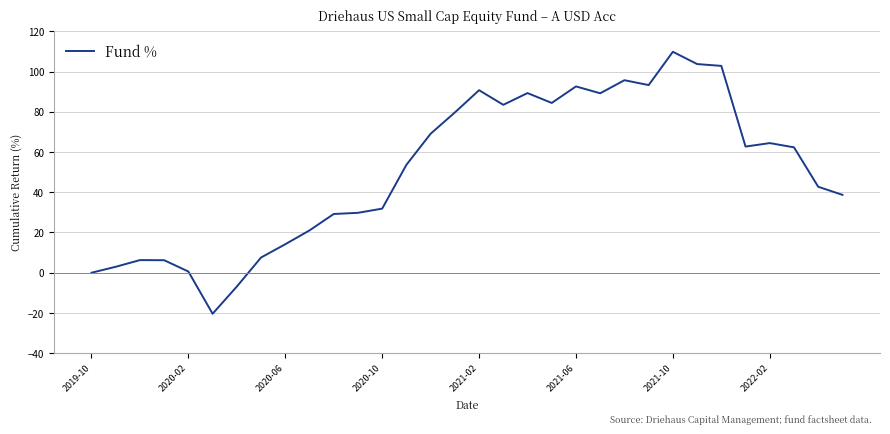

What is the difference between the maximum and minimum values?

130.2